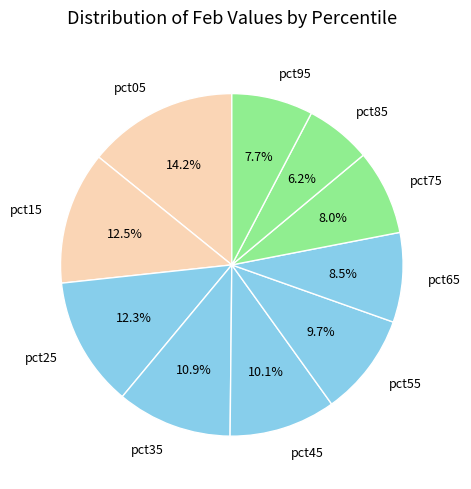

The pct85 slice represents 13% of the pie. True or false?

False